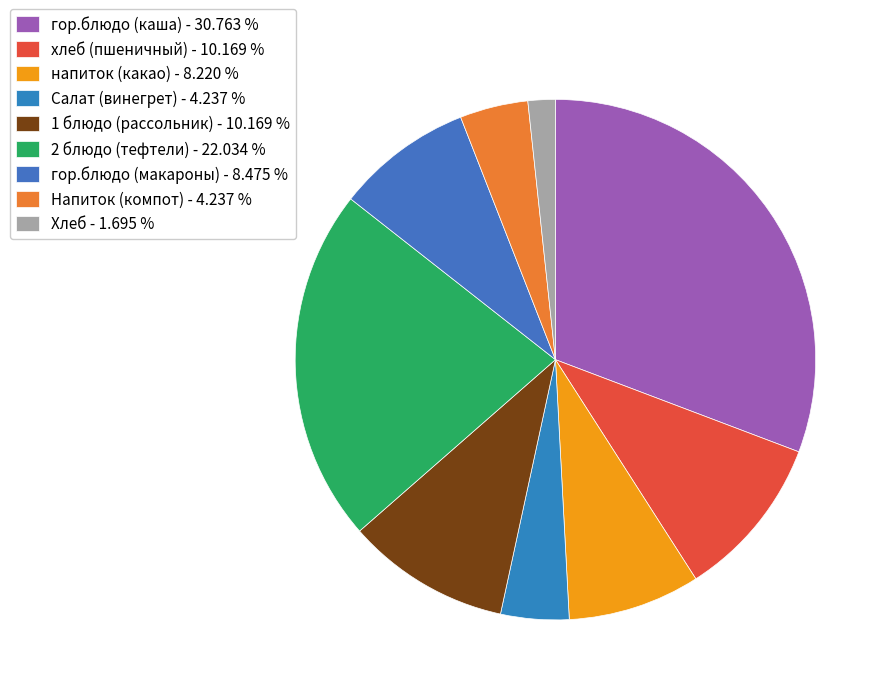

True or false: 2 блюдо (тефтели) accounts for 22% of the total.

True